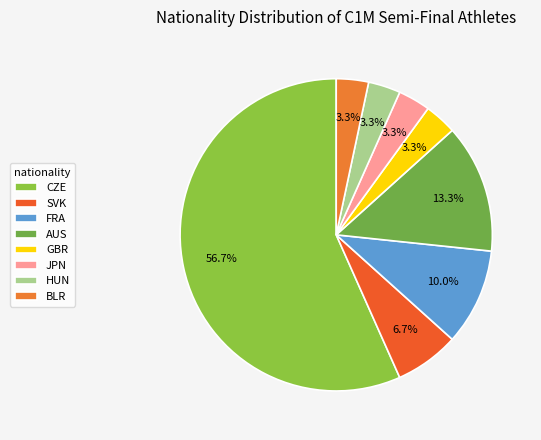

To the nearest percent, what is the difference between the AUS and BLR slice percentages?

10%